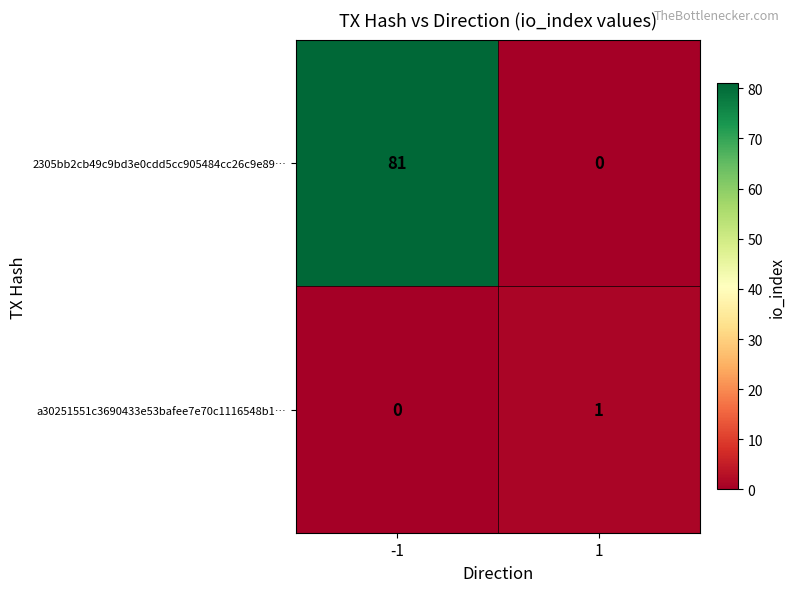

What is the highest value of the 2305bb2cb49c9bd3e0cdd5cc905484cc26c9e89… series?

81